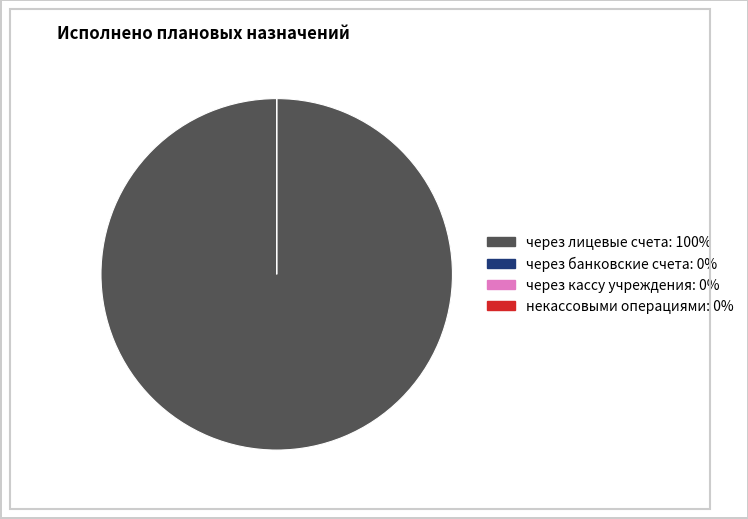

Count the number of slices in the pie.

4